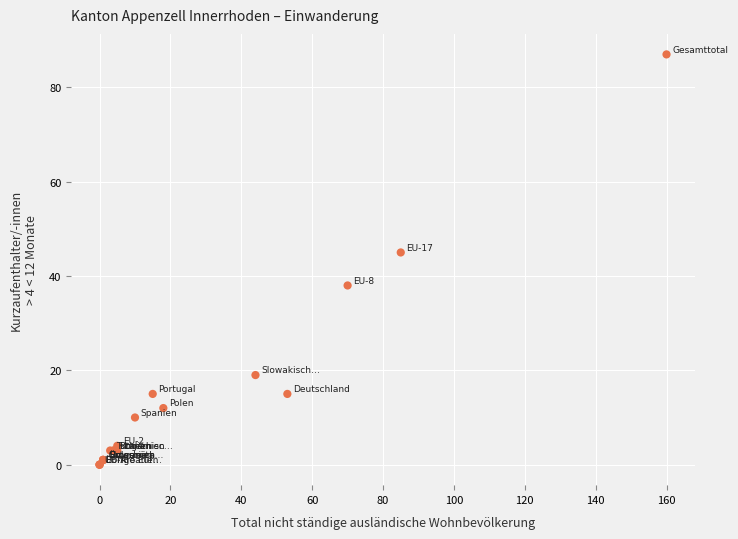

What Y value in the scatter plot is closest to 43?

45